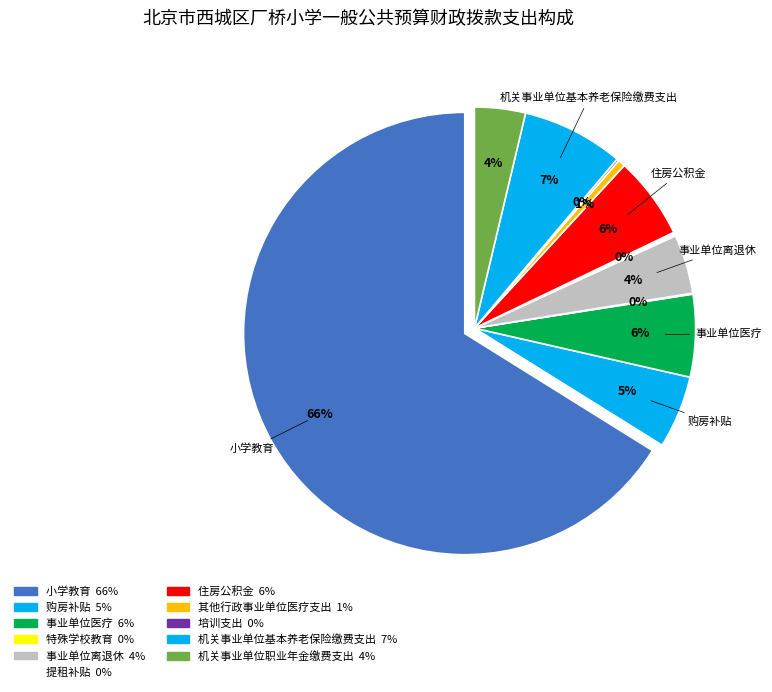

What is the smallest slice in the pie chart?

特殊学校教育